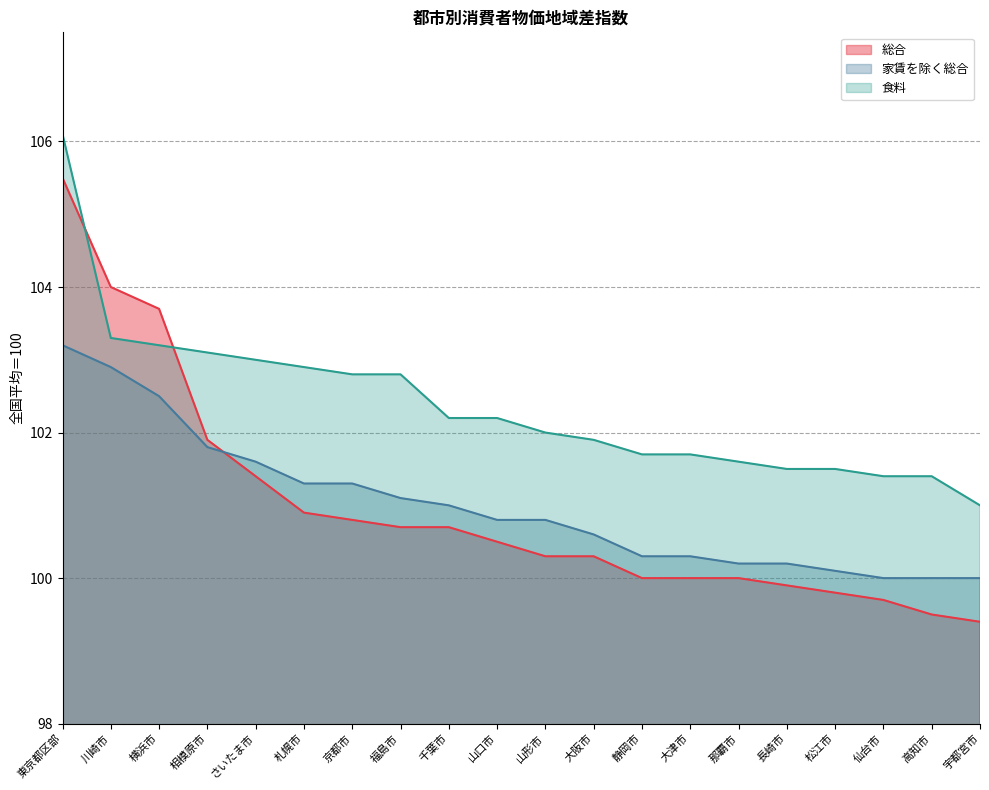

Reading left to right, list all the values displayed in this chart.

総合: 105.5	104.0	103.7	101.9	101.4	100.9	100.8	100.7	100.7	100.5	100.3	100.3	100.0	100.0	100.0	99.9	99.8	99.7	99.5	99.4
家賃を除く総合: 103.2	102.9	102.5	101.8	101.6	101.3	101.3	101.1	101.0	100.8	100.8	100.6	100.3	100.3	100.2	100.2	100.1	100.0	100.0	100.0
食料: 106.1	103.3	103.2	103.1	103.0	102.9	102.8	102.8	102.2	102.2	102.0	101.9	101.7	101.7	101.6	101.5	101.5	101.4	101.4	101.0